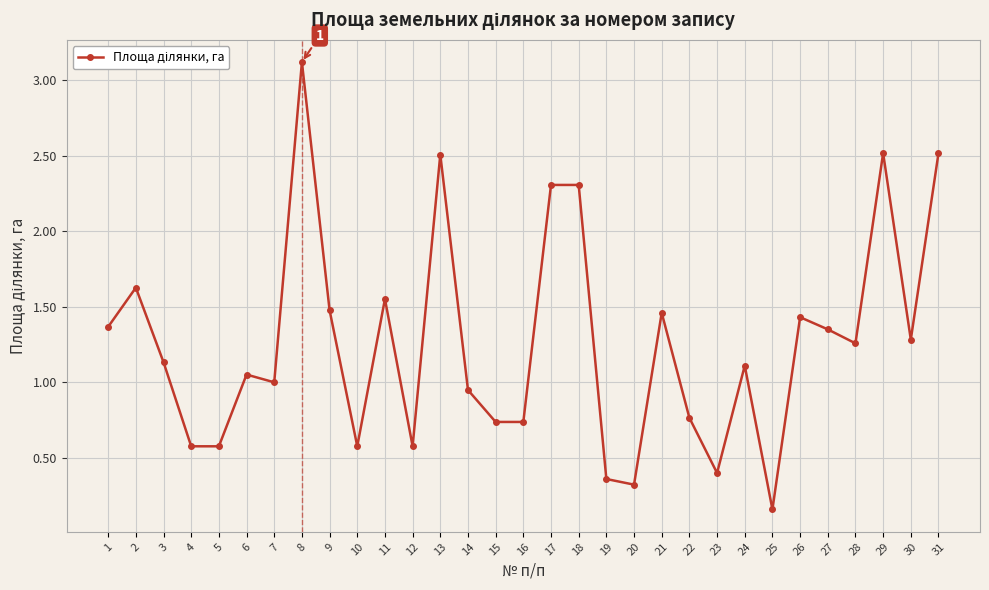

Does the chart display data point markers on the line(s)?

Yes